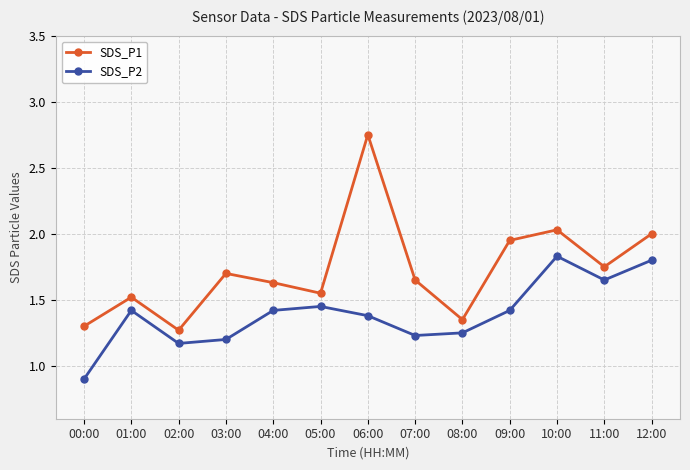

What is the difference between the maximum and minimum values in the SDS_P1 series?

1.5